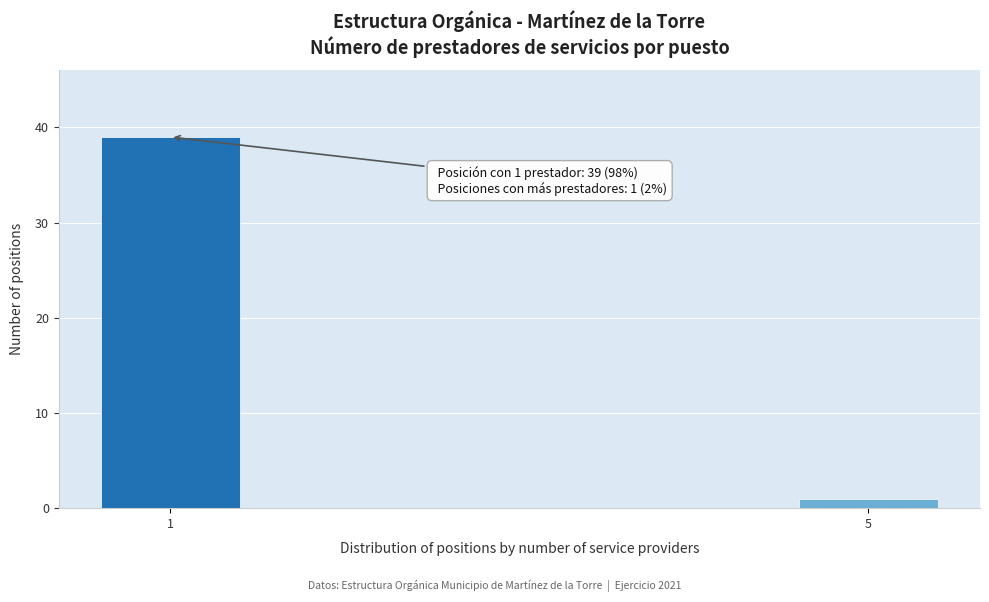

Reading right to left, transcribe all the data shown in this chart.

1	39